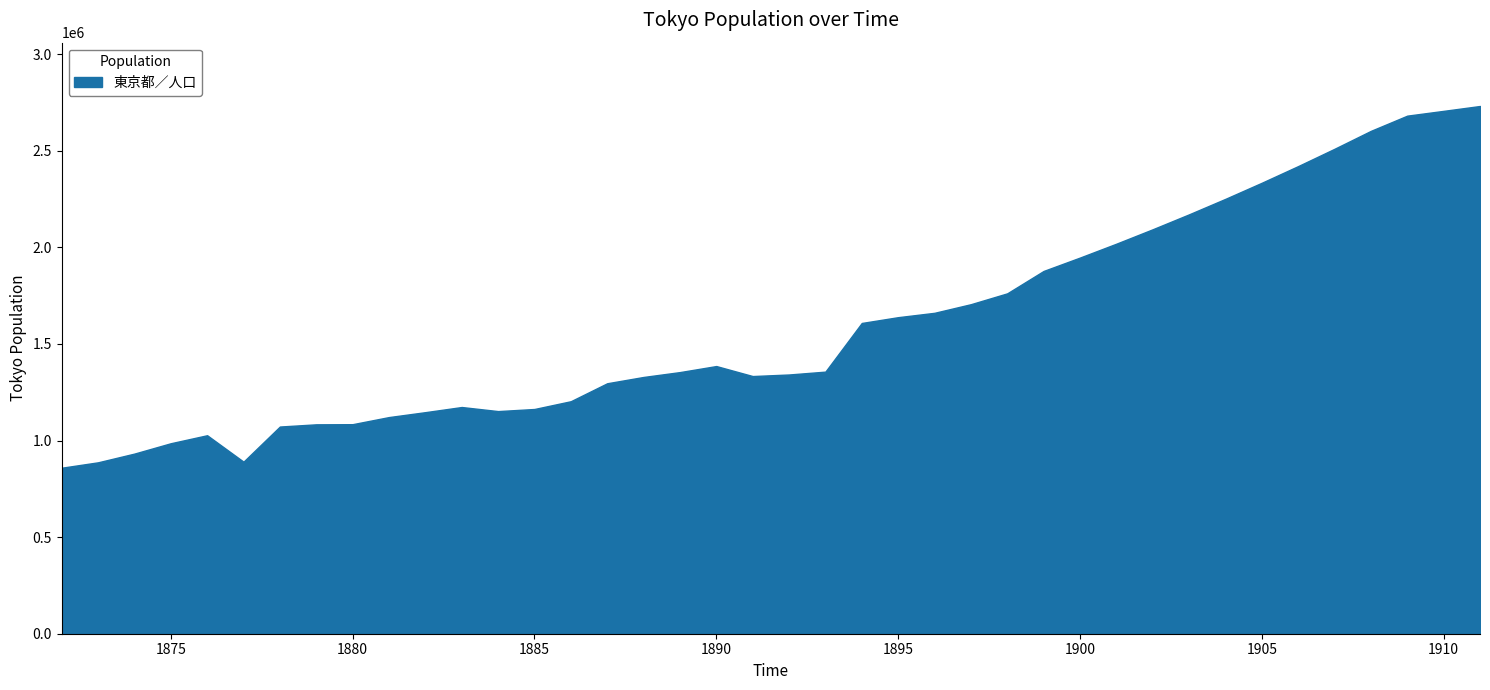

How many lines are shown in the chart?

1